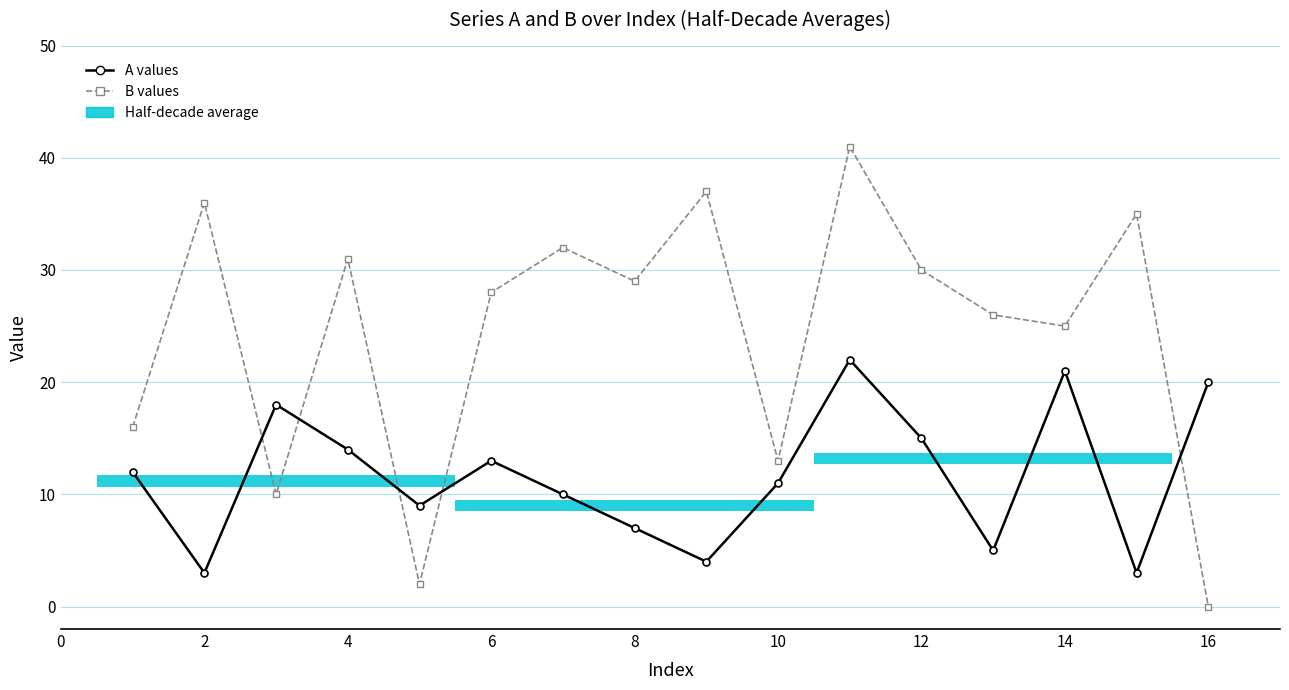

After their last crossing, which series has the higher values: B values or A values?

A values